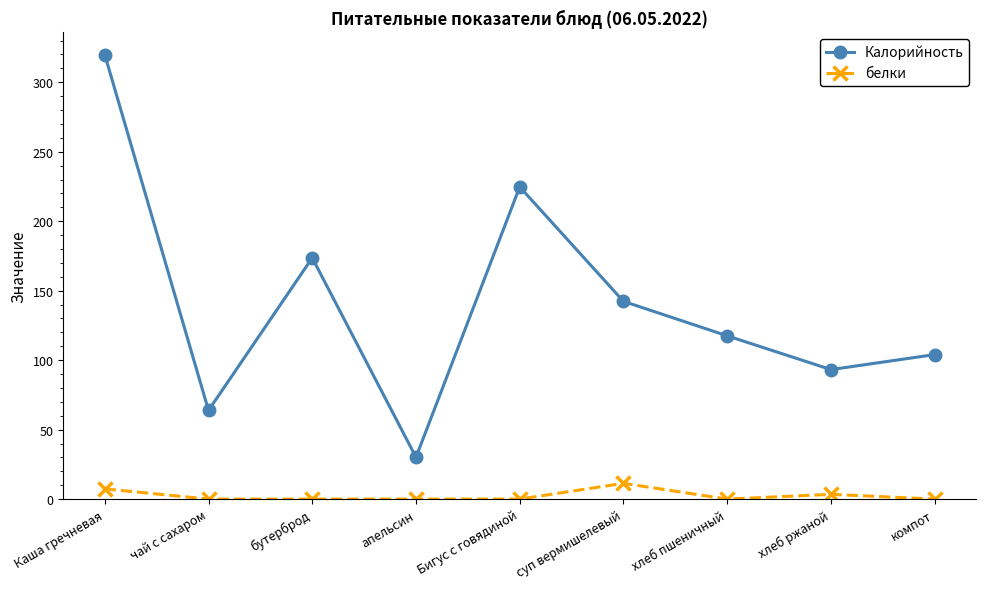

Where is белки nearest to the value 5?

хлеб ржаной